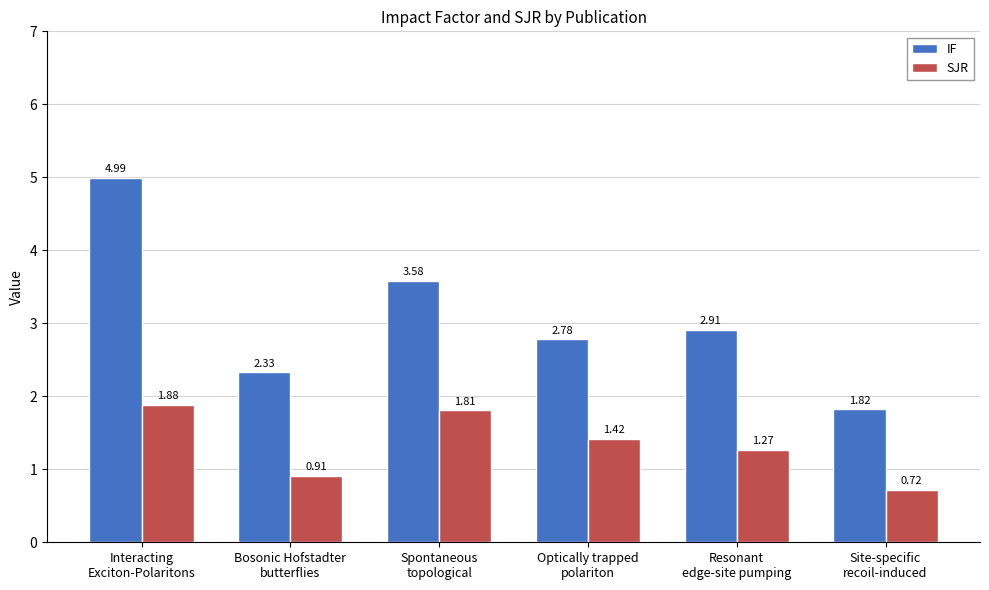

At how many categories does at least one series exceed 1?

6